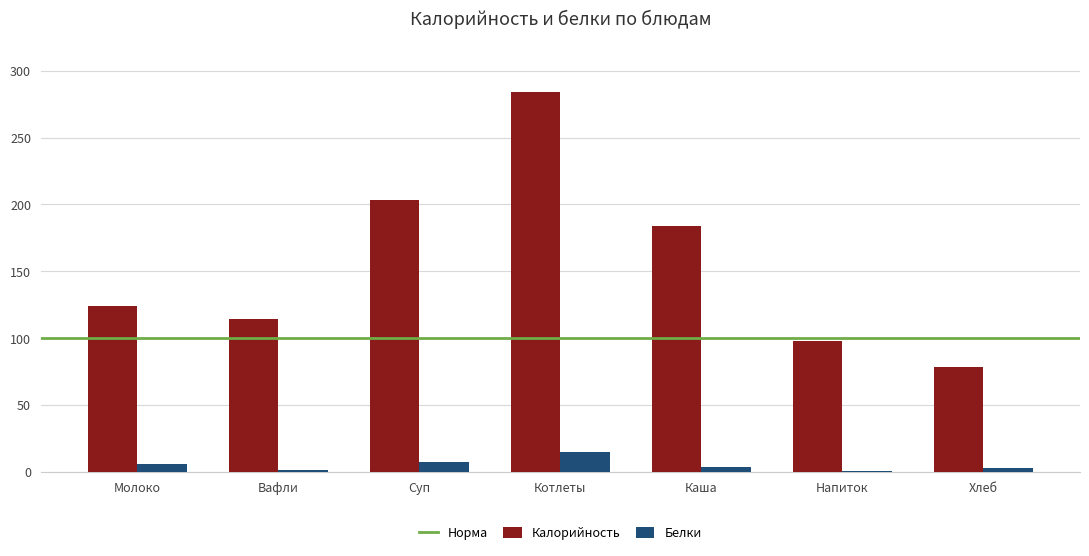

Which series changed the most between Суп and Напиток?

Калорийность